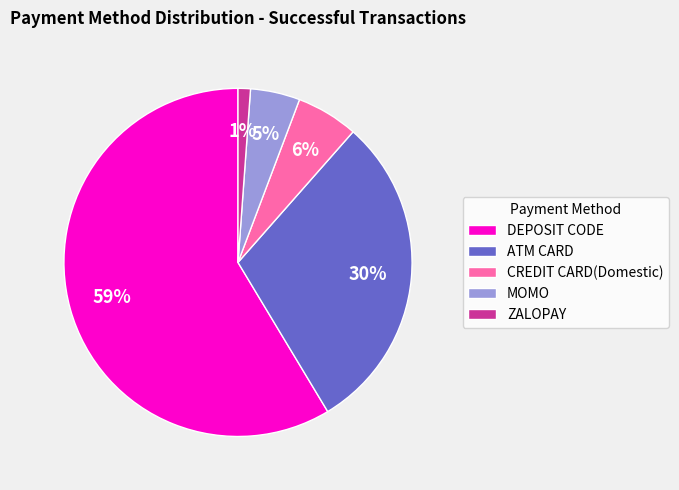

How many slices are in this pie chart?

5